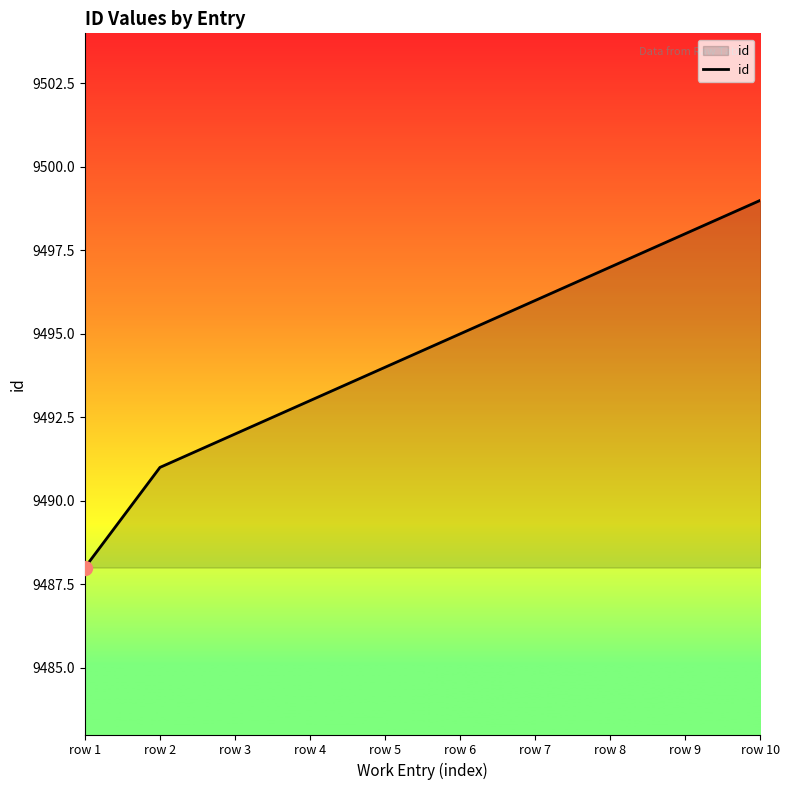

What is the average value?

9494